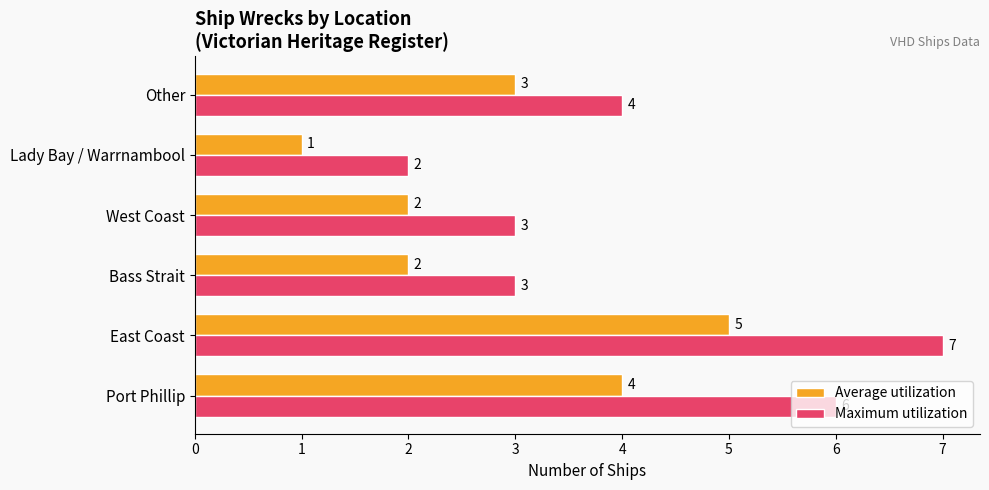

Is it true that Average utilization equals 1 at Lady Bay / Warrnambool?

True